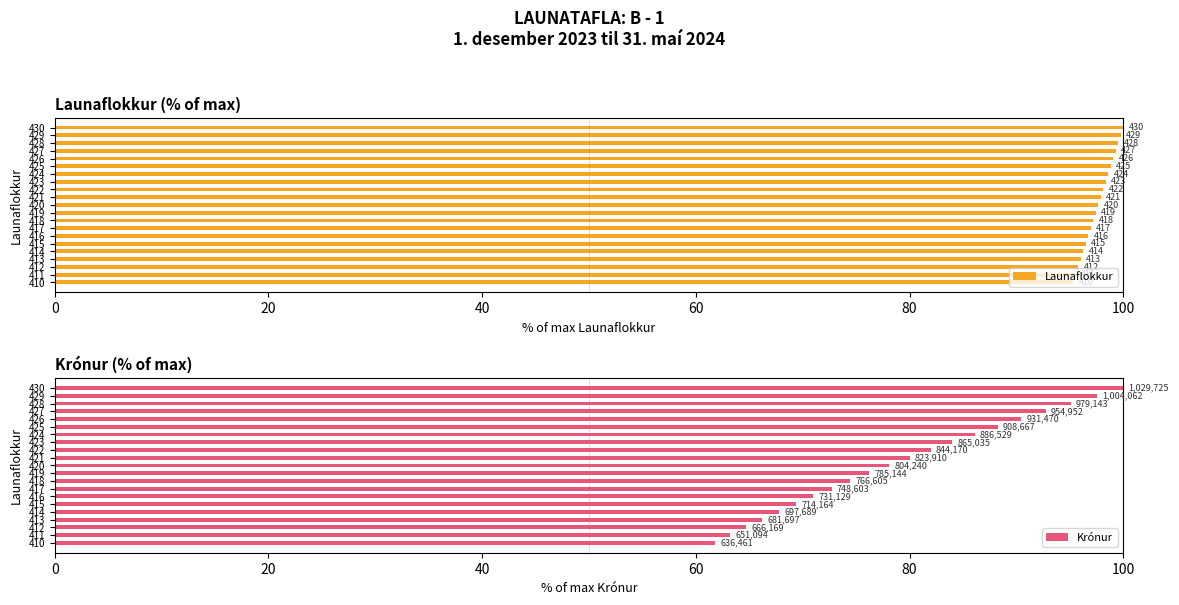

How many data points in Krónur are less than 78?

10